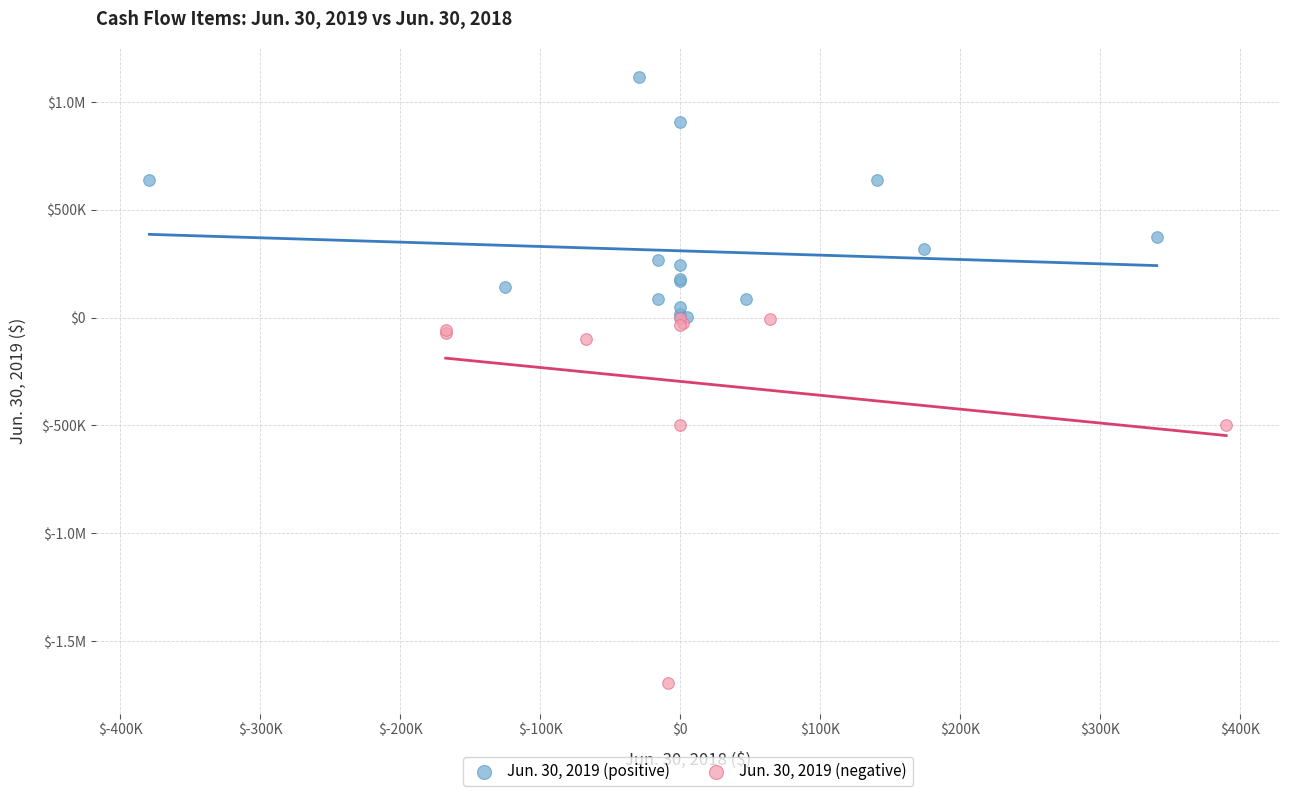

What are all the series names shown in the legend?

Jun. 30, 2019 (positive), Jun. 30, 2019 (negative)